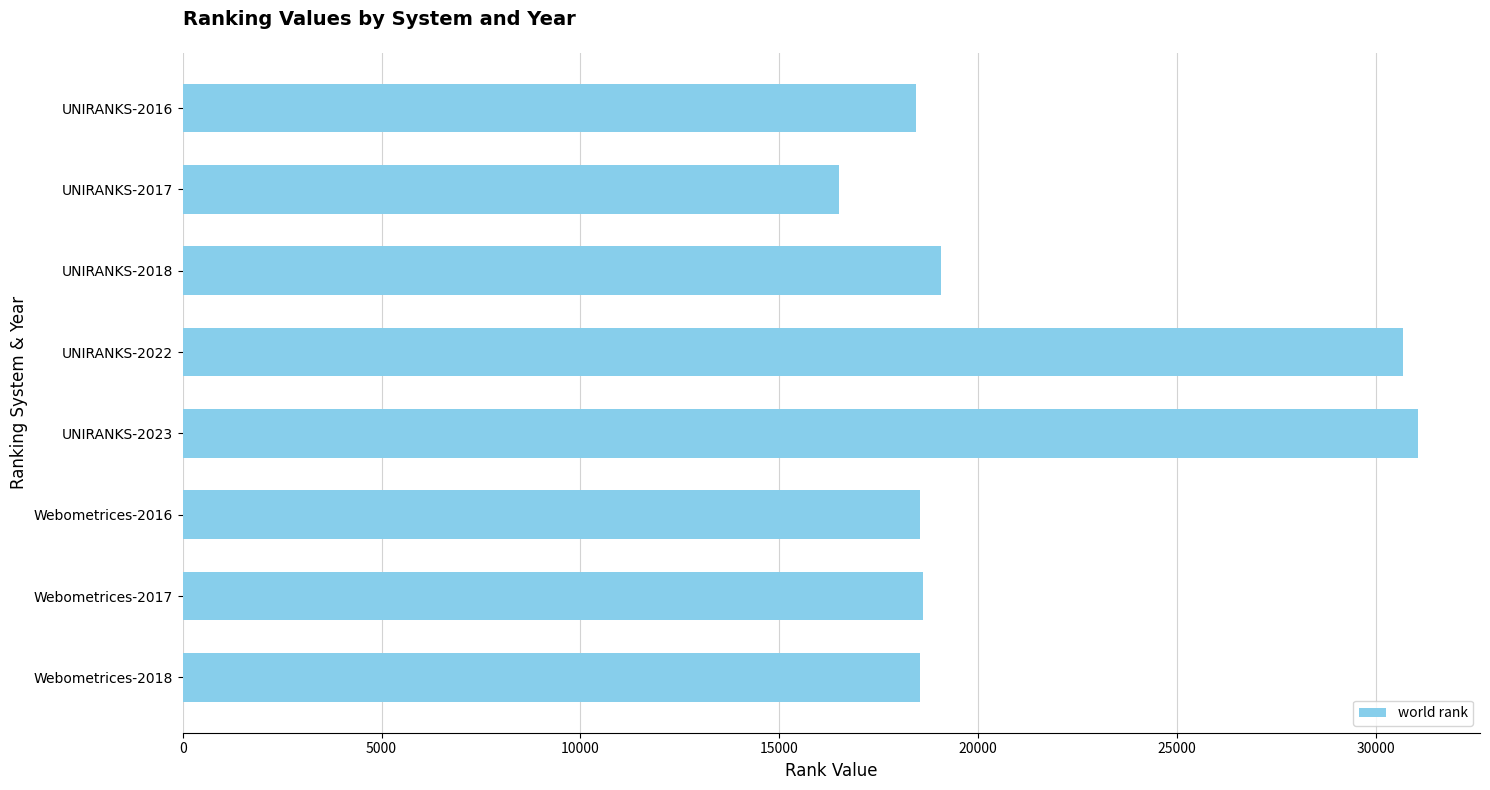

The chart shows a value of 53937 at UNIRANKS-2023. True or false?

False